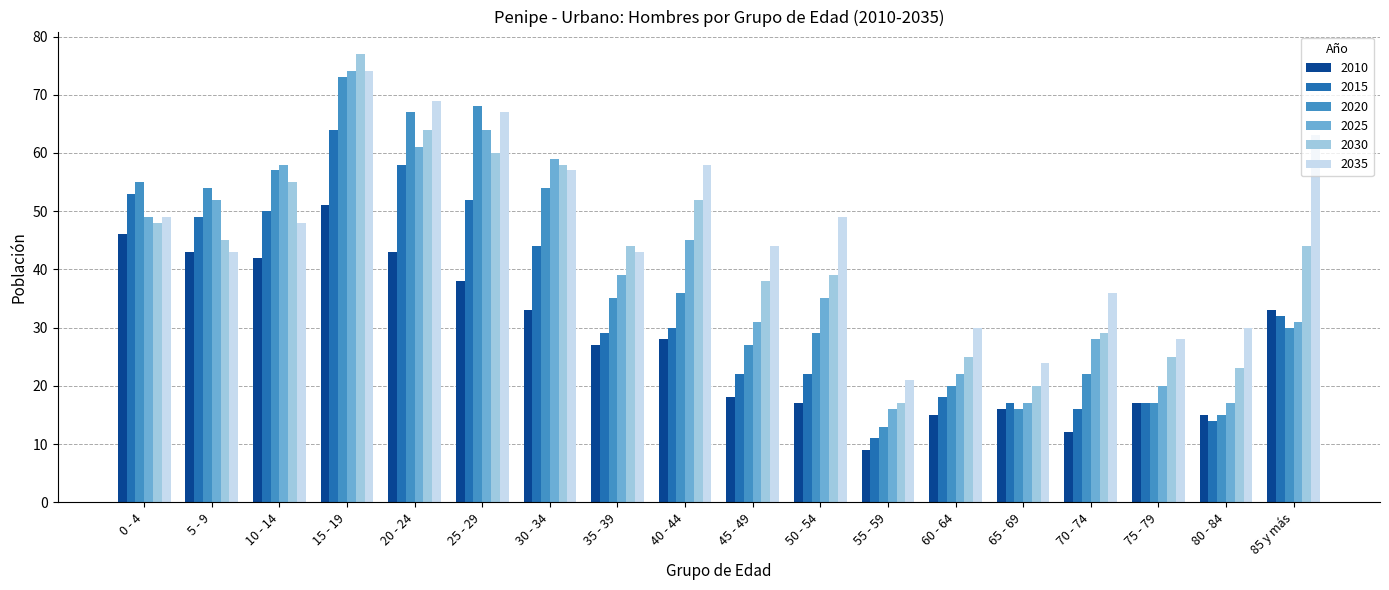

What are all the series names shown in the legend?

2010, 2015, 2020, 2025, 2030, 2035